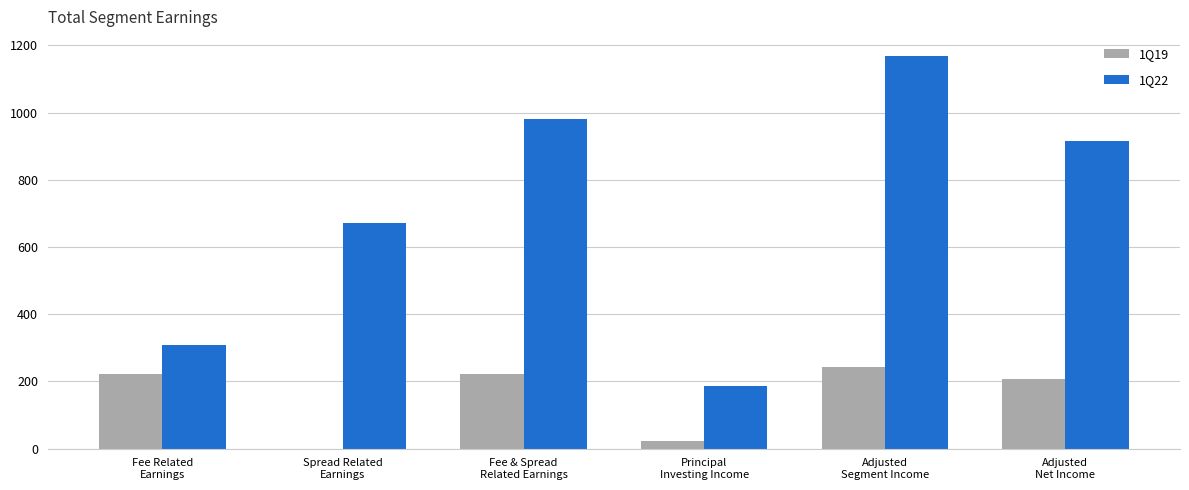

What is the highest value of the 1Q22 series?

1167.2